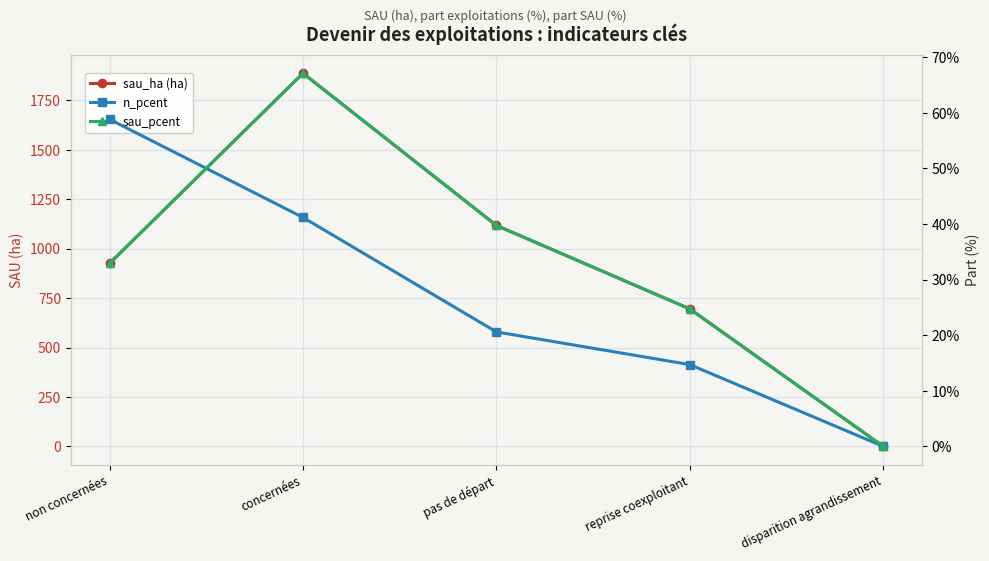

How many positive values does the sau_pcent series have?

4